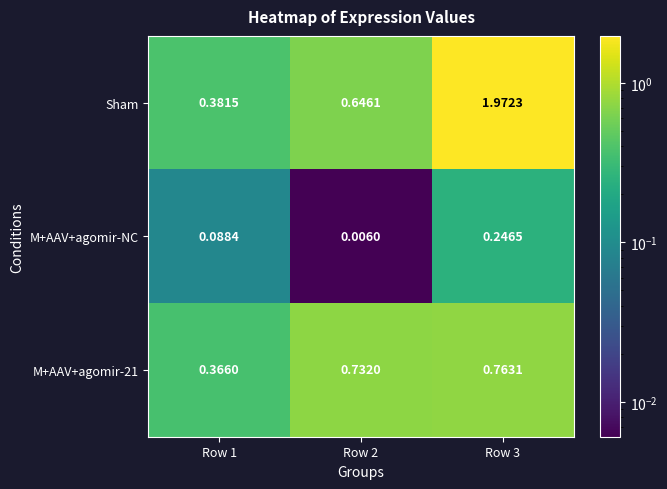

Between Row 2 and Row 3, which series saw the biggest shift?

Sham